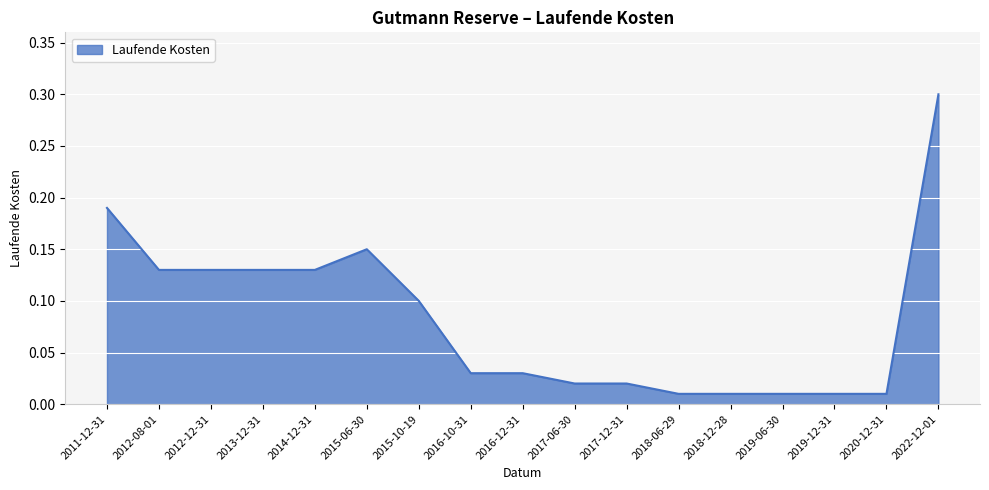

The value at 2022-12-01 is 0.3. True or false?

True